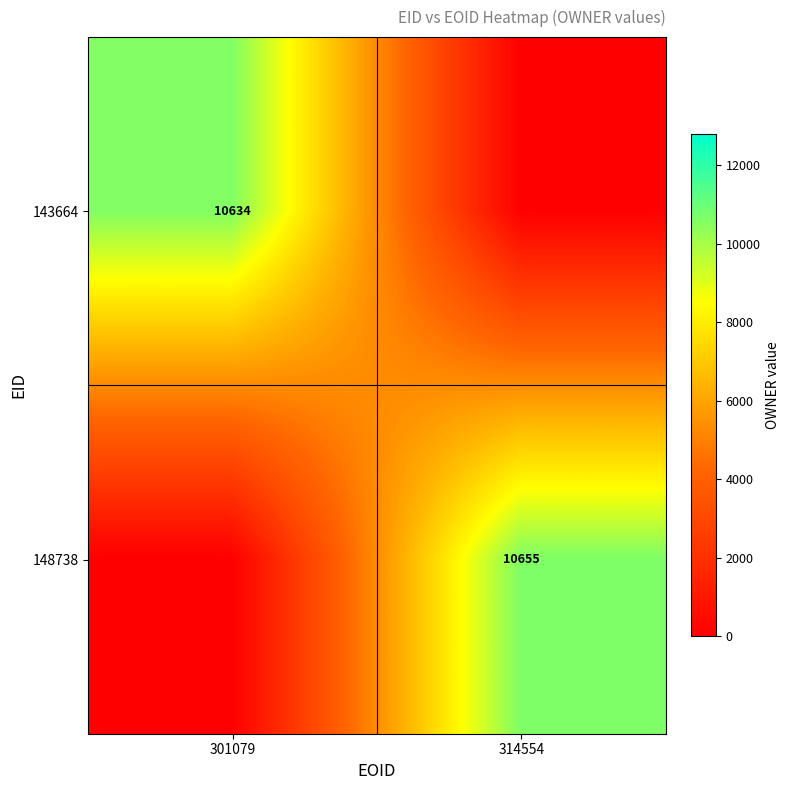

At how many categories does at least one series exceed 5586?

2